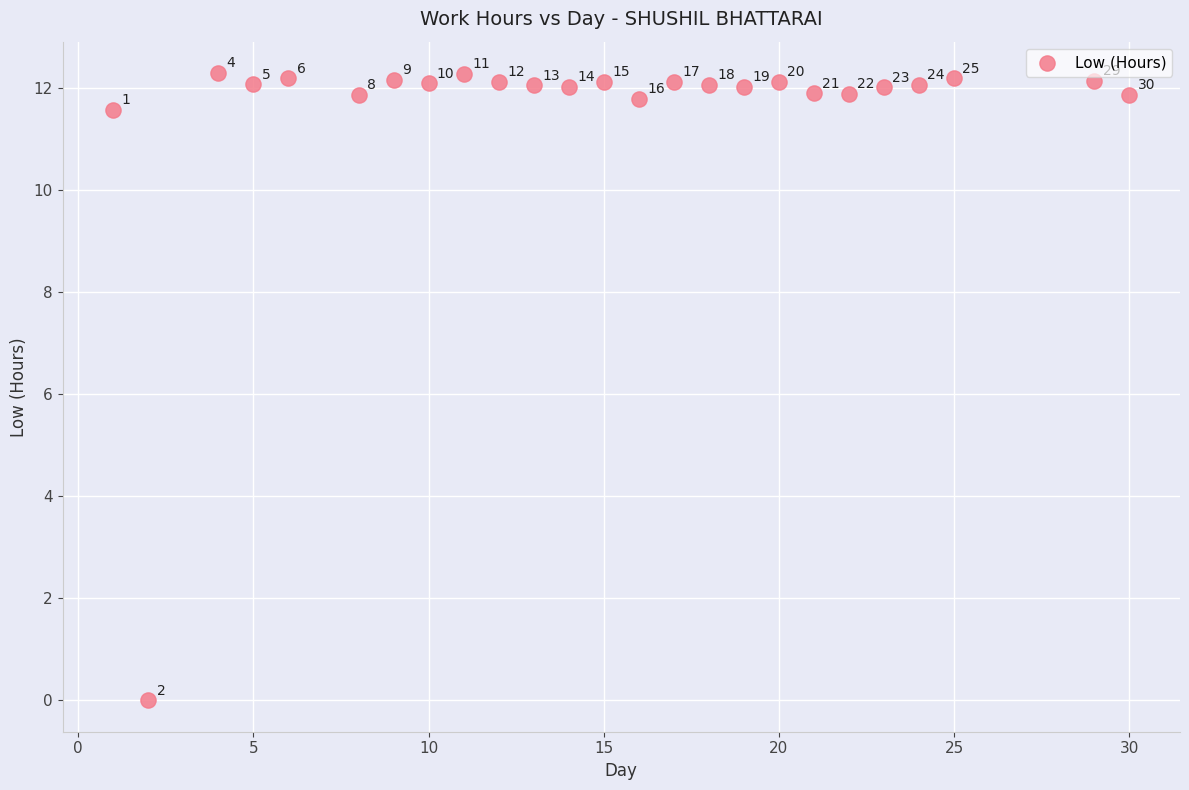

What Y value in the scatter plot is closest to 6?

11.6